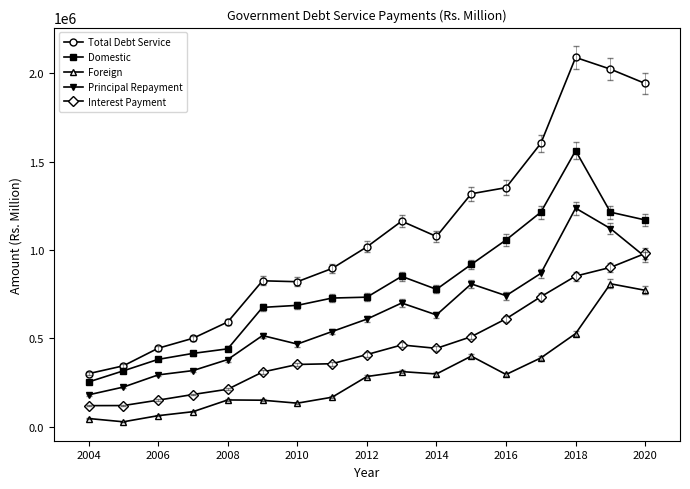

What are all the series names shown in the legend?

Total Debt Service, Domestic, Foreign, Principal Repayment, Interest Payment